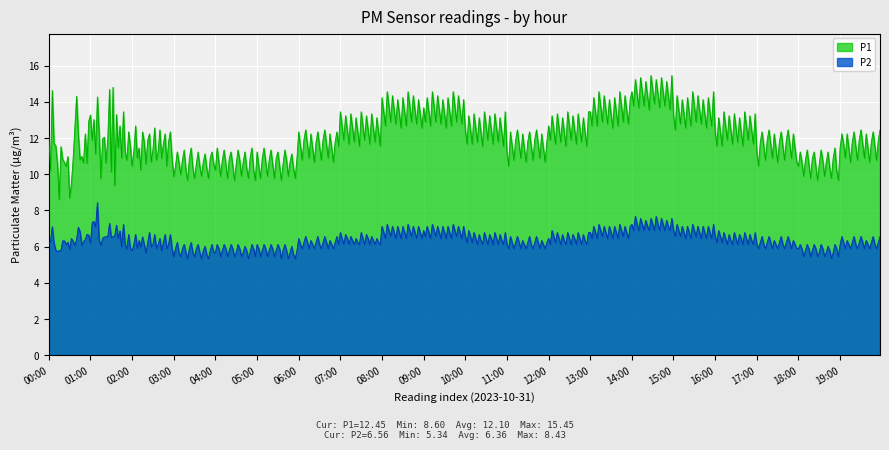

The P2 series shows 3.0 at 07:00. True or false?

False